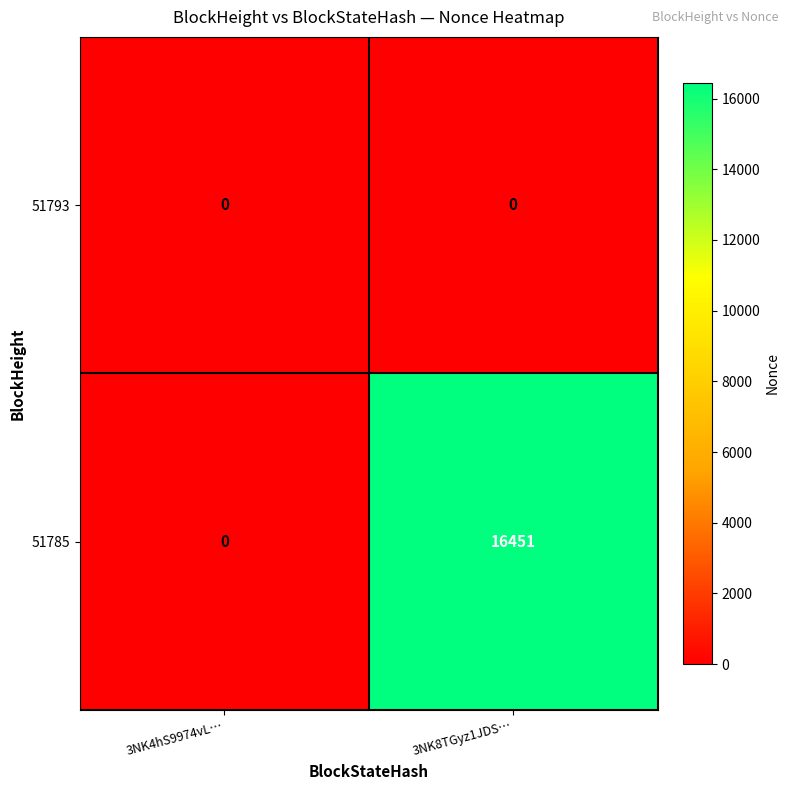

What is the approximate value of 51785 at 3NK8TGyz1JDS…, to the nearest 10?

16450